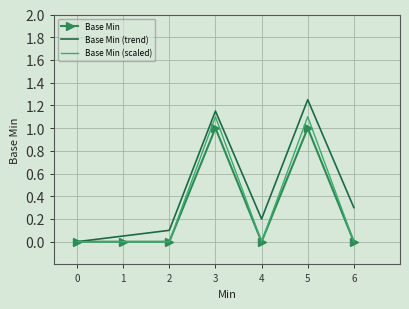

Is it true that Base Min (scaled) equals -0.5 at 6?

False